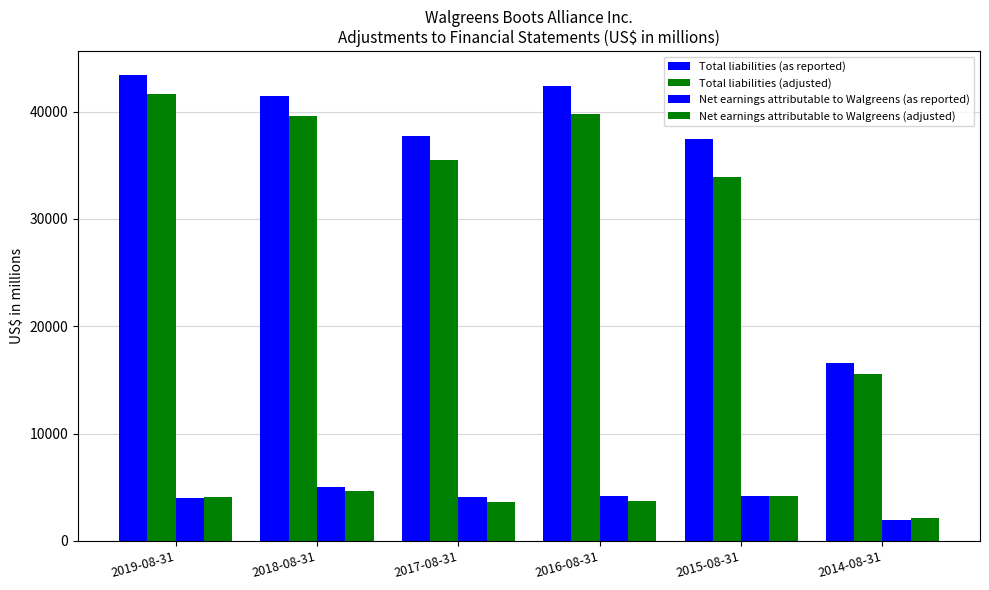

Rank the series at 2014-08-31 from highest to lowest value.

Total liabilities (as reported), Total liabilities (adjusted), Net earnings attributable to Walgreens (adjusted), Net earnings attributable to Walgreens (as reported)